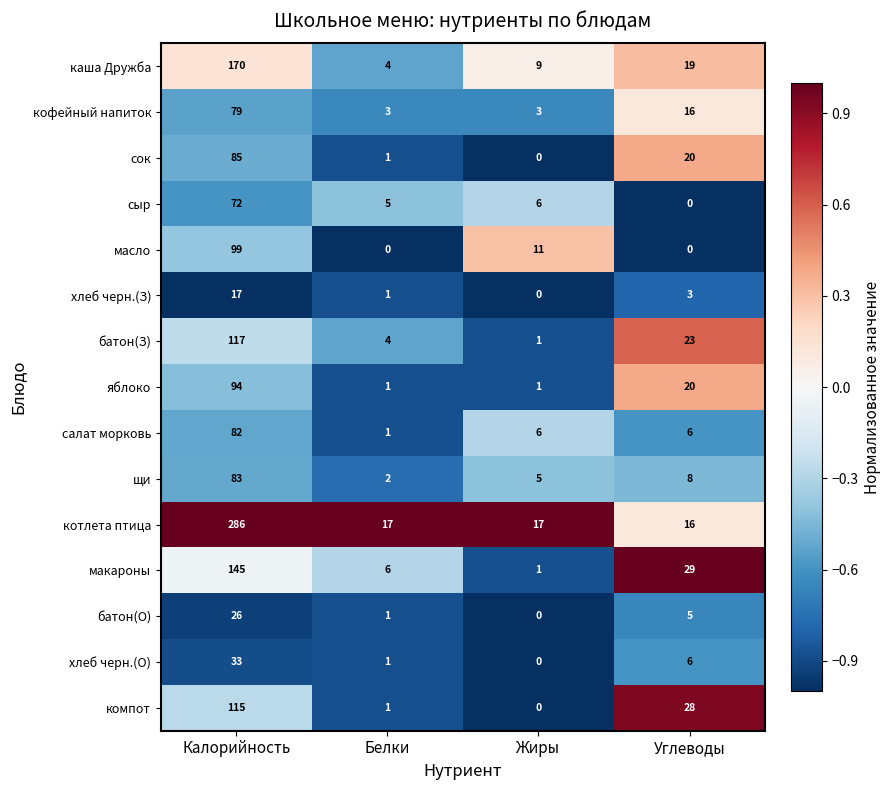

Which category has the lowest value in the щи series?

Белки